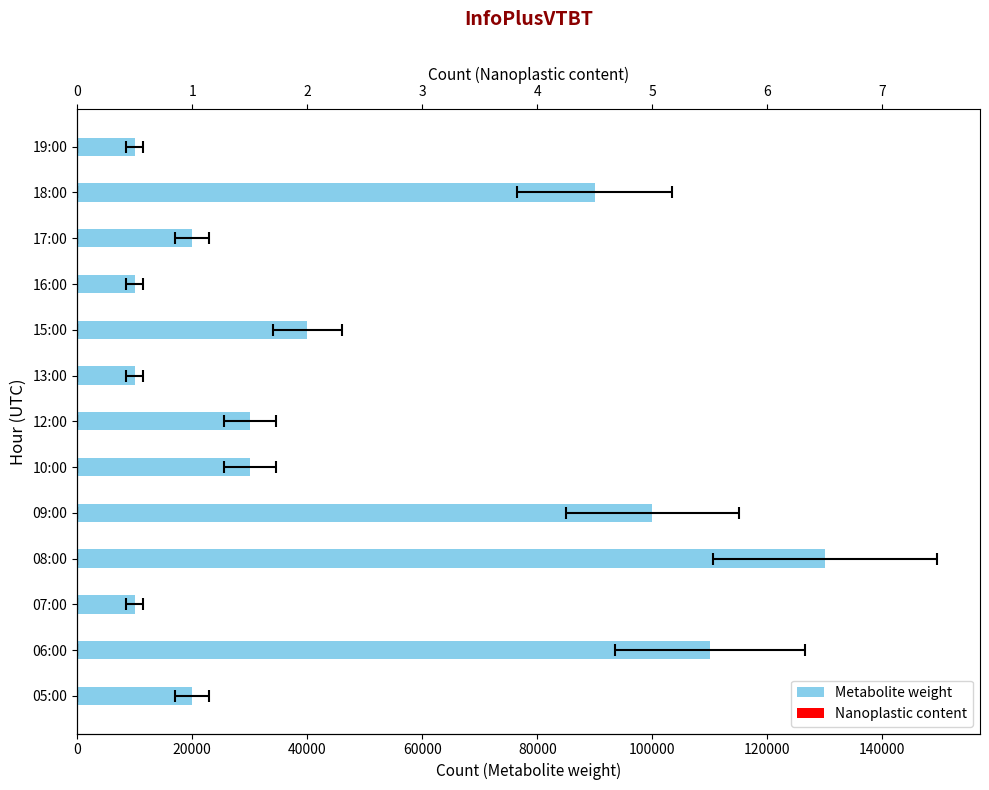

Are the bars grouped side by side (vs. stacked)?

Yes